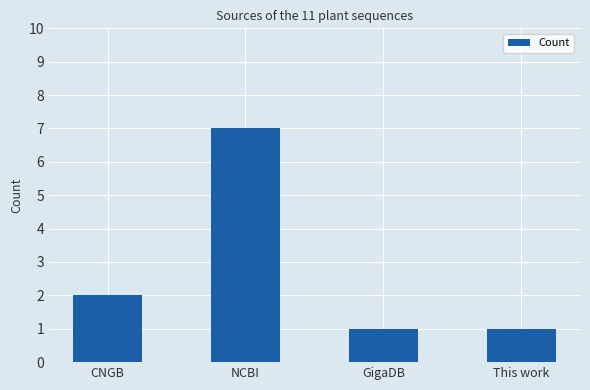

Where is the data nearest to the value 4?

CNGB